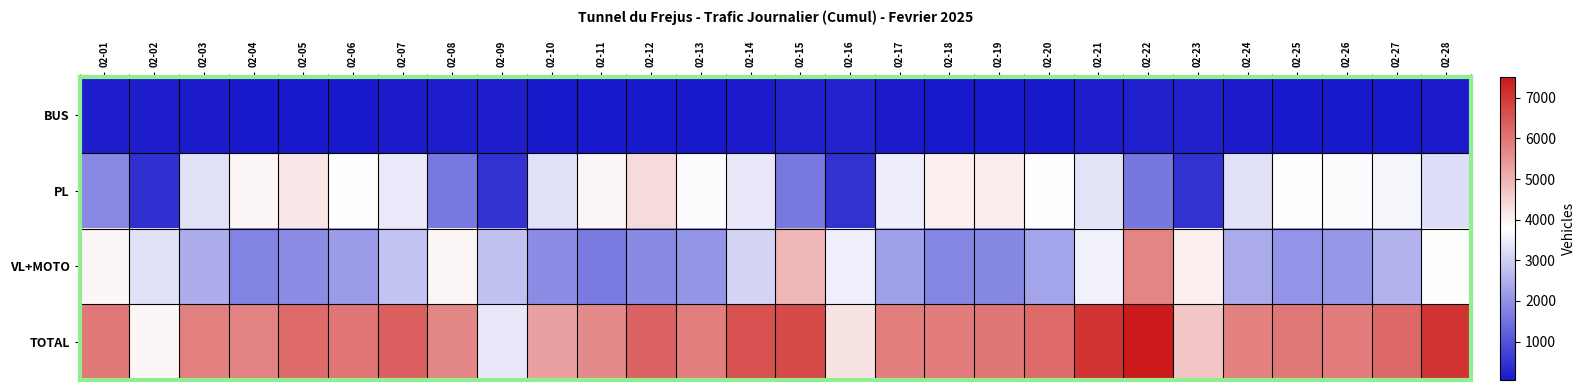

Reading left to right, list all the values displayed in this chart.

BUS: 02-01=166	02-02=136	02-03=91	02-04=71	02-05=66	02-06=69	02-07=96	02-08=146	02-09=127	02-10=83	02-11=64	02-12=58	02-13=69	02-14=103	02-15=184	02-16=217	02-17=95	02-18=66	02-19=67	02-20=79	02-21=147	02-22=188	02-23=175	02-24=91	02-25=81	02-26=54	02-27=70	02-28=98
PL: 02-01=1874	02-02=458	02-03=3308	02-04=3909	02-05=4187	02-06=3783	02-07=3444	02-08=1617	02-09=487	02-10=3296	02-11=3952	02-12=4346	02-13=3723	02-14=3411	02-15=1611	02-16=483	02-17=3512	02-18=4016	02-19=4061	02-20=3775	02-21=3341	02-22=1577	02-23=485	02-24=3289	02-25=3807	02-26=3727	02-27=3609	02-28=3238
VL+MOTO: 02-01=3916	02-02=3309	02-03=2443	02-04=1781	02-05=1920	02-06=2155	02-07=2821	02-08=3941	02-09=2810	02-10=1934	02-11=1643	02-12=1901	02-13=2081	02-14=3090	02-15=4917	02-16=3531	02-17=2242	02-18=1817	02-19=1857	02-20=2315	02-21=3555	02-22=5743	02-23=4035	02-24=2426	02-25=2048	02-26=2120	02-27=2530	02-28=3760
TOTAL: 02-01=5956	02-02=3903	02-03=5842	02-04=5761	02-05=6173	02-06=6007	02-07=6361	02-08=5704	02-09=3424	02-10=5313	02-11=5659	02-12=6305	02-13=5873	02-14=6604	02-15=6712	02-16=4231	02-17=5849	02-18=5899	02-19=5985	02-20=6169	02-21=7043	02-22=7508	02-23=4695	02-24=5806	02-25=5936	02-26=5901	02-27=6209	02-28=7096